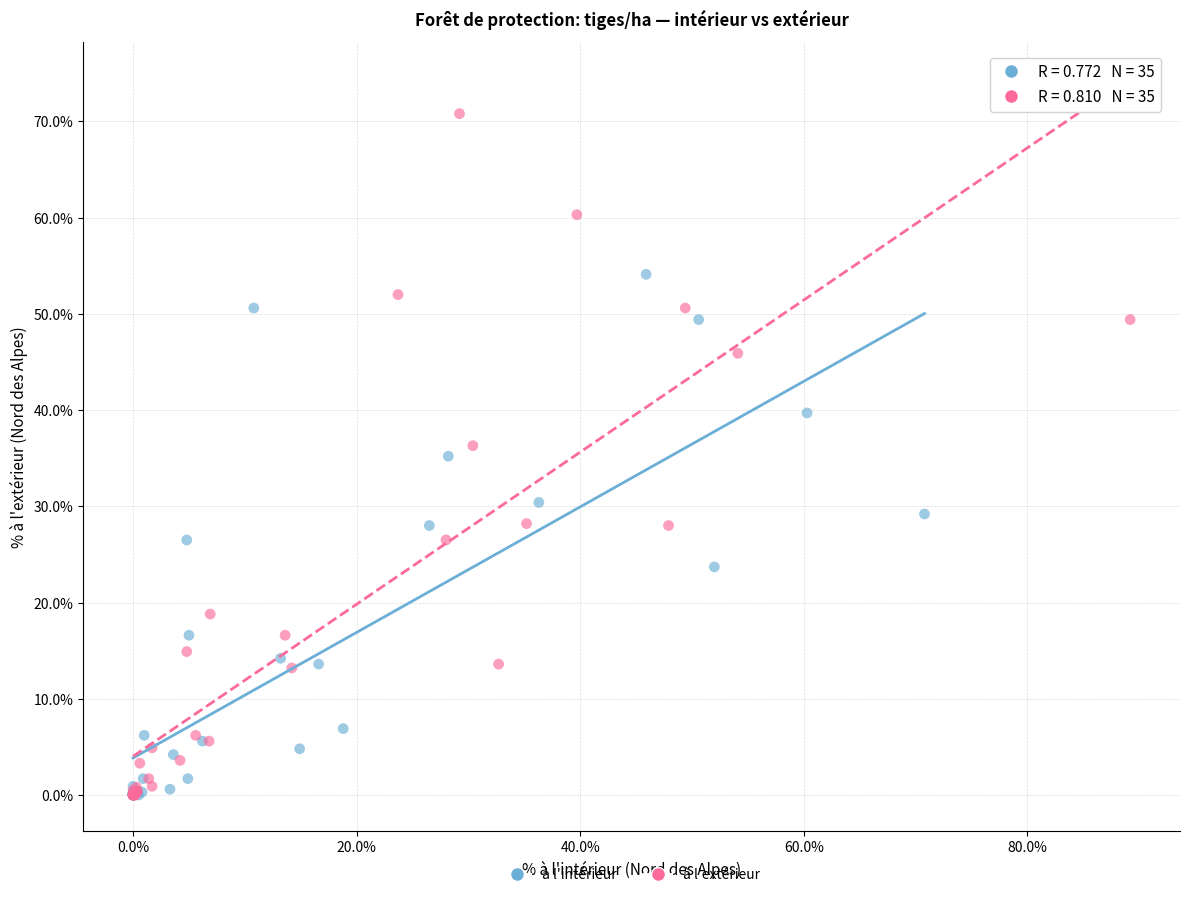

Which series has the largest Y range (max minus min)?

à l'extérieur